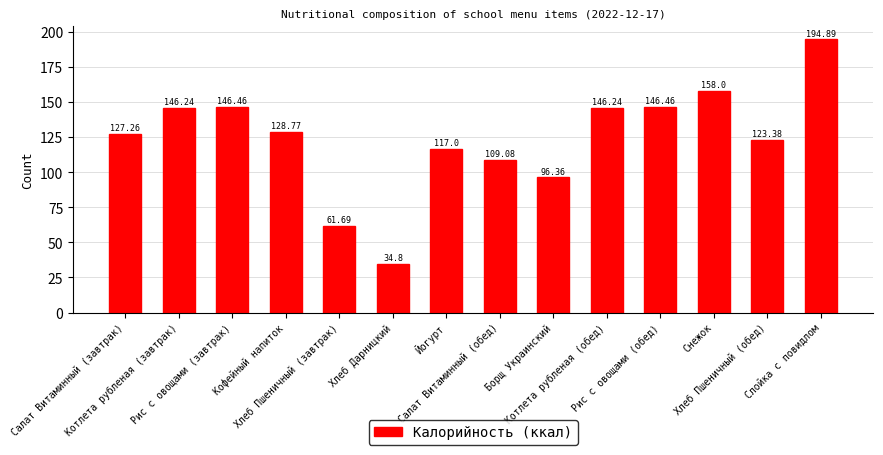

The value at Йогурт is 117.0. True or false?

True